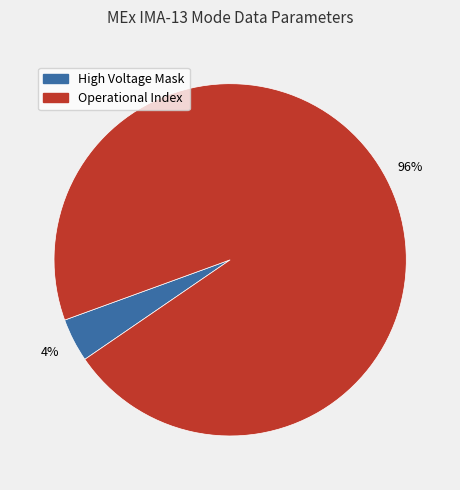

Which slice is the smallest?

High Voltage Mask